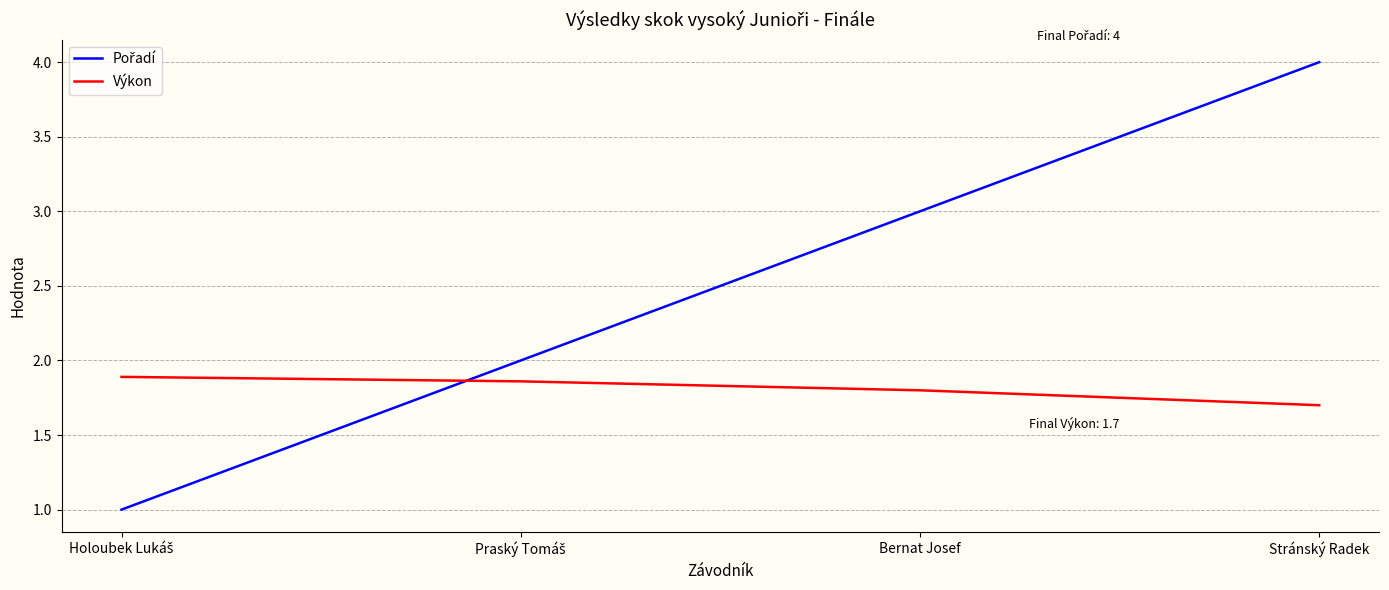

At which label does Výkon reach its minimum?

Stránský Radek